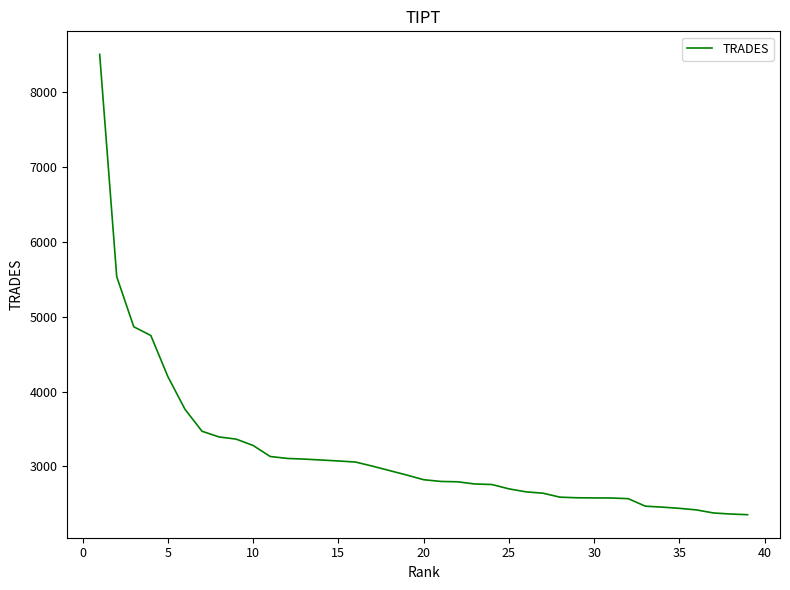

Count the number of data series in this chart.

1